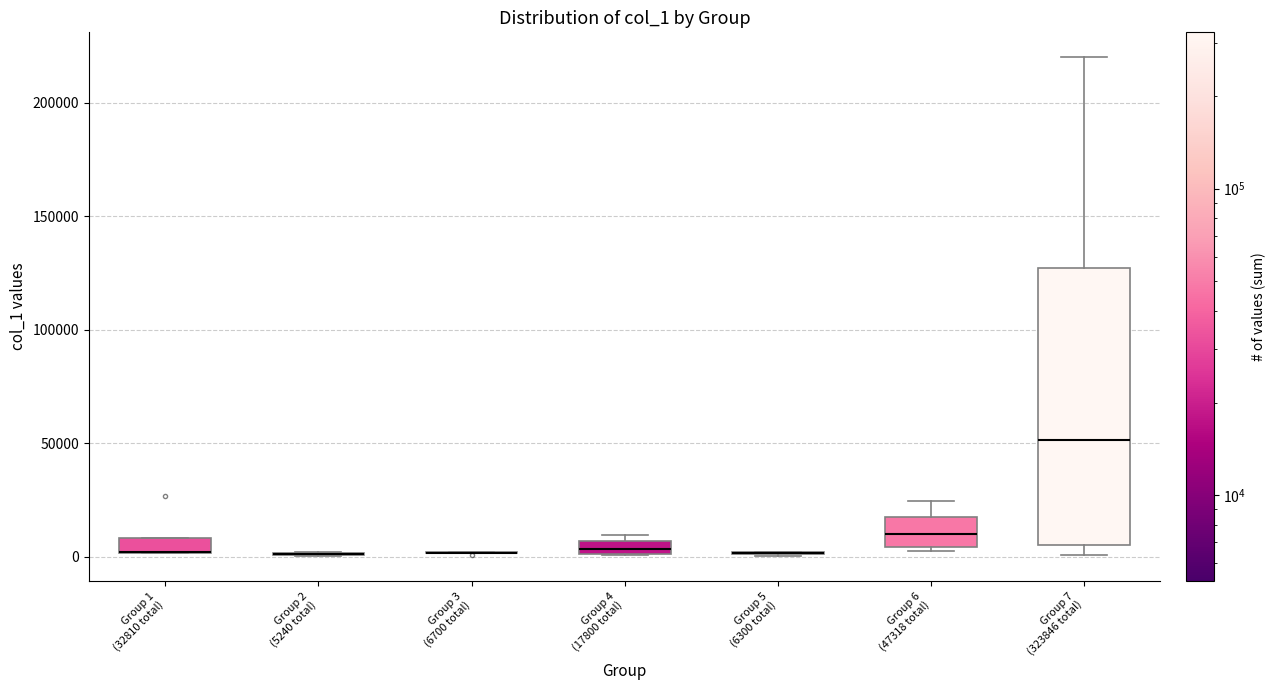

Where is the lower edge of the box for Group 7 (323846 total) on the y-axis? The values are not printed on the chart, so give them approximately, as read against the axis.

5000